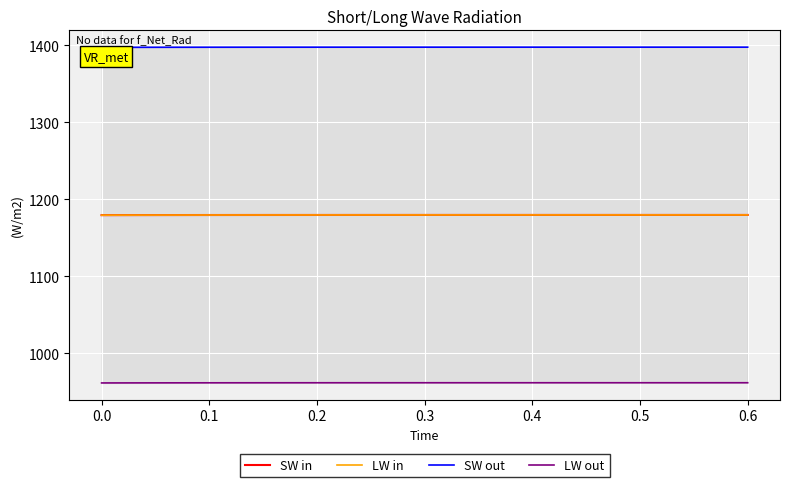

What is the maximum value for LW in?

1179.7